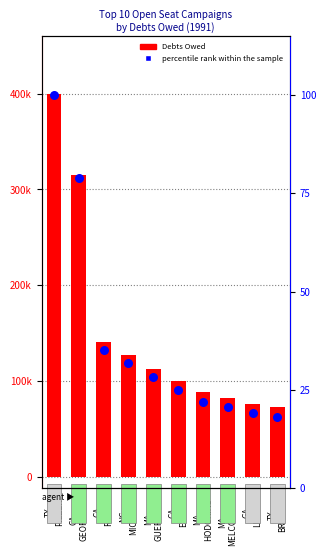

What is the total value across all series at TX
PILZER?

400202.0